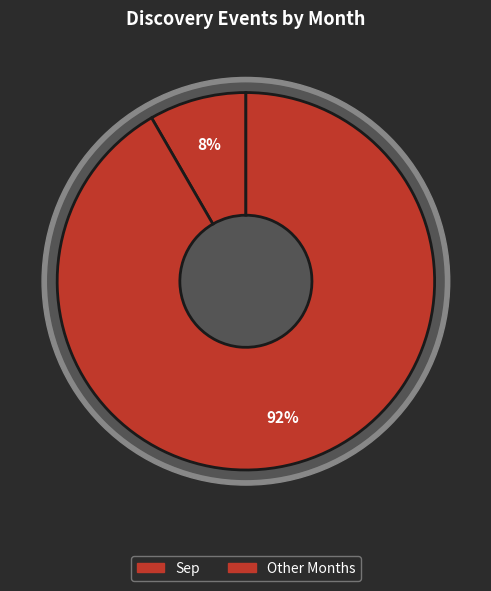

Which category accounts for the majority?

Sep